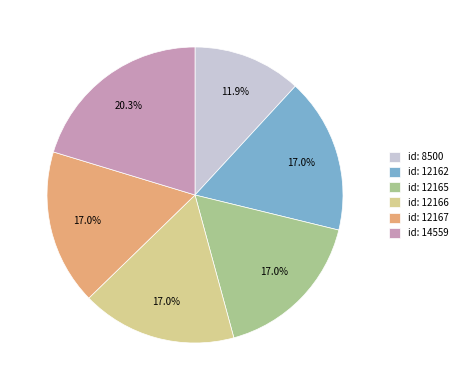

Which category has the smallest portion of the pie?

id: 8500